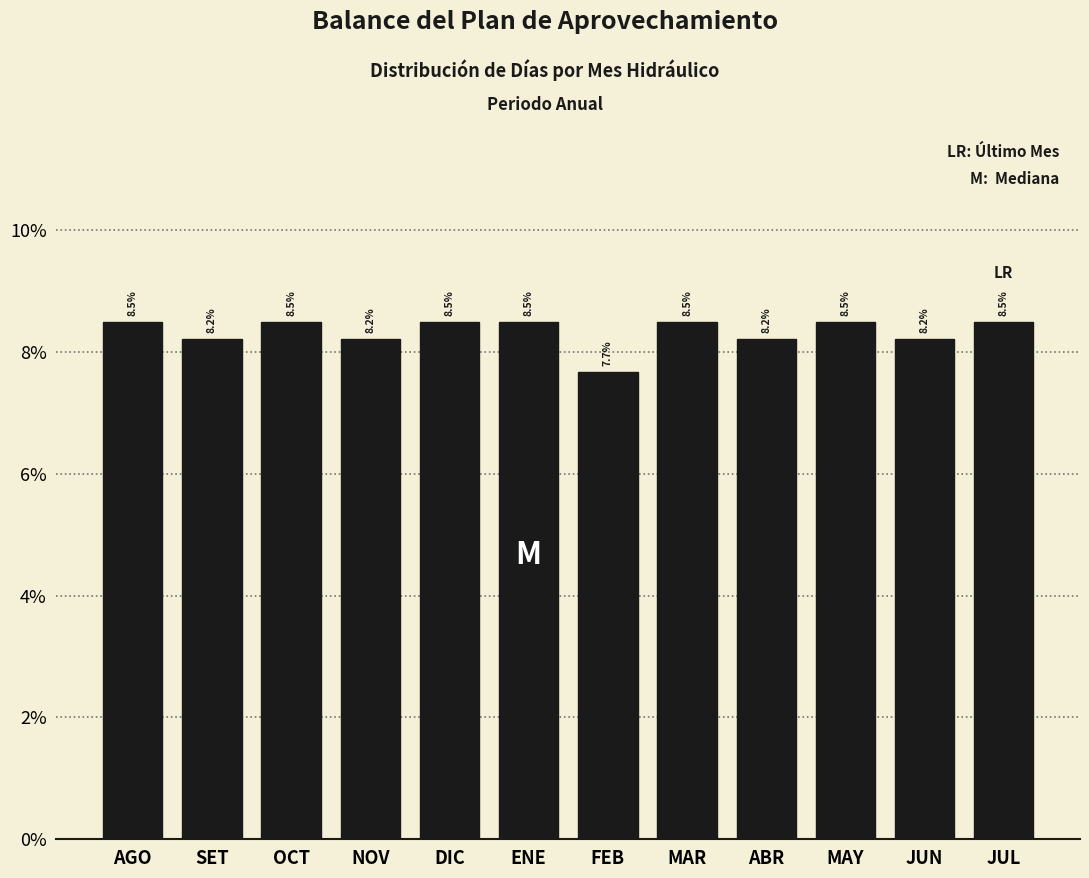

Are the bars horizontal?

No